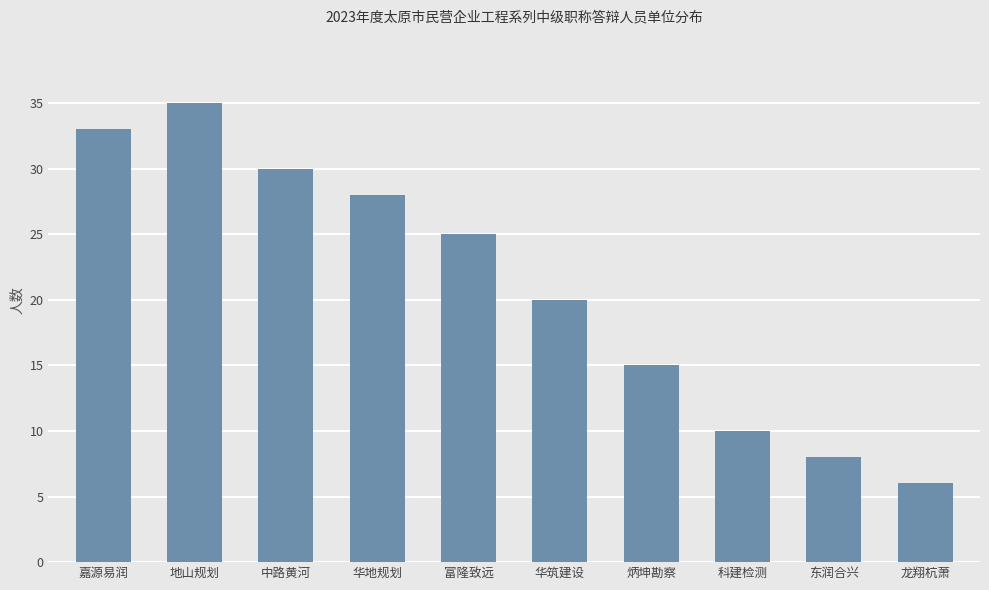

Reading left to right, transcribe all the data shown in this chart.

33	35	30	28	25	20	15	10	8	6